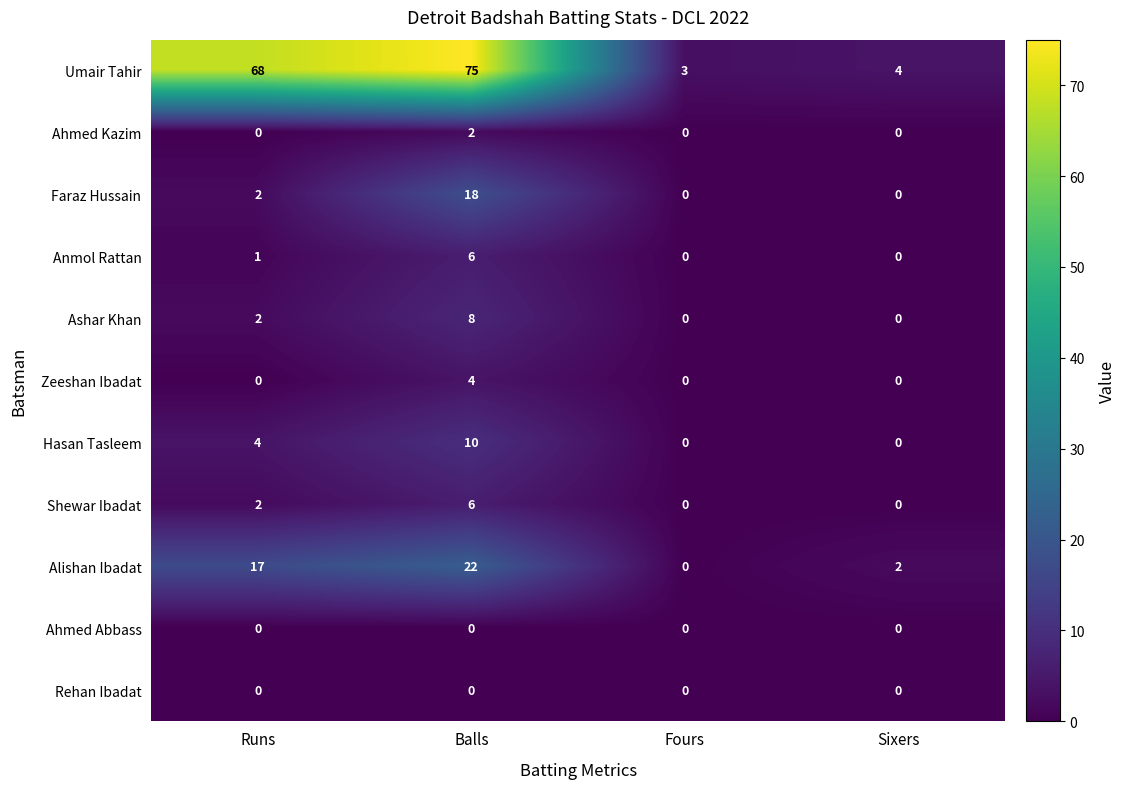

Which series has the largest total across all categories?

Umair Tahir